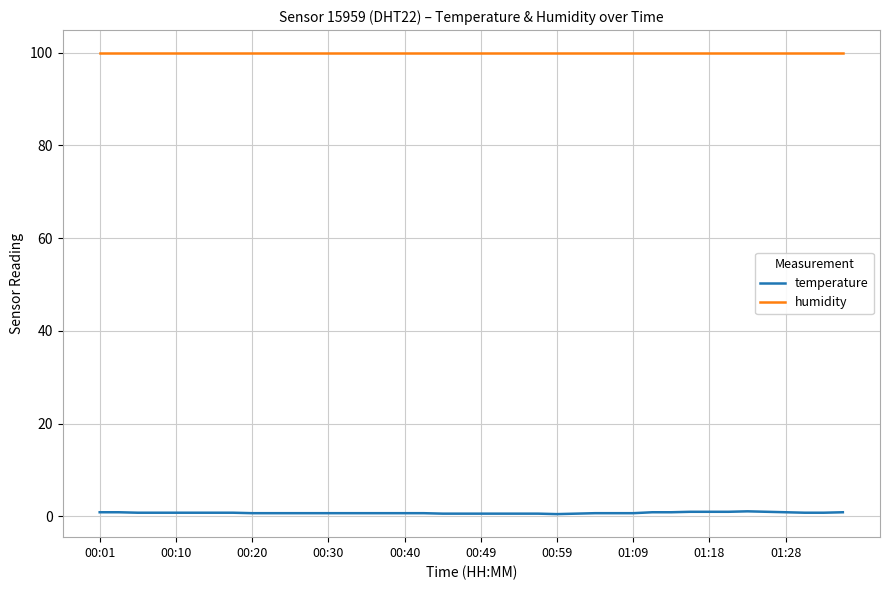

List the series in order of their peak value, highest first.

humidity, temperature